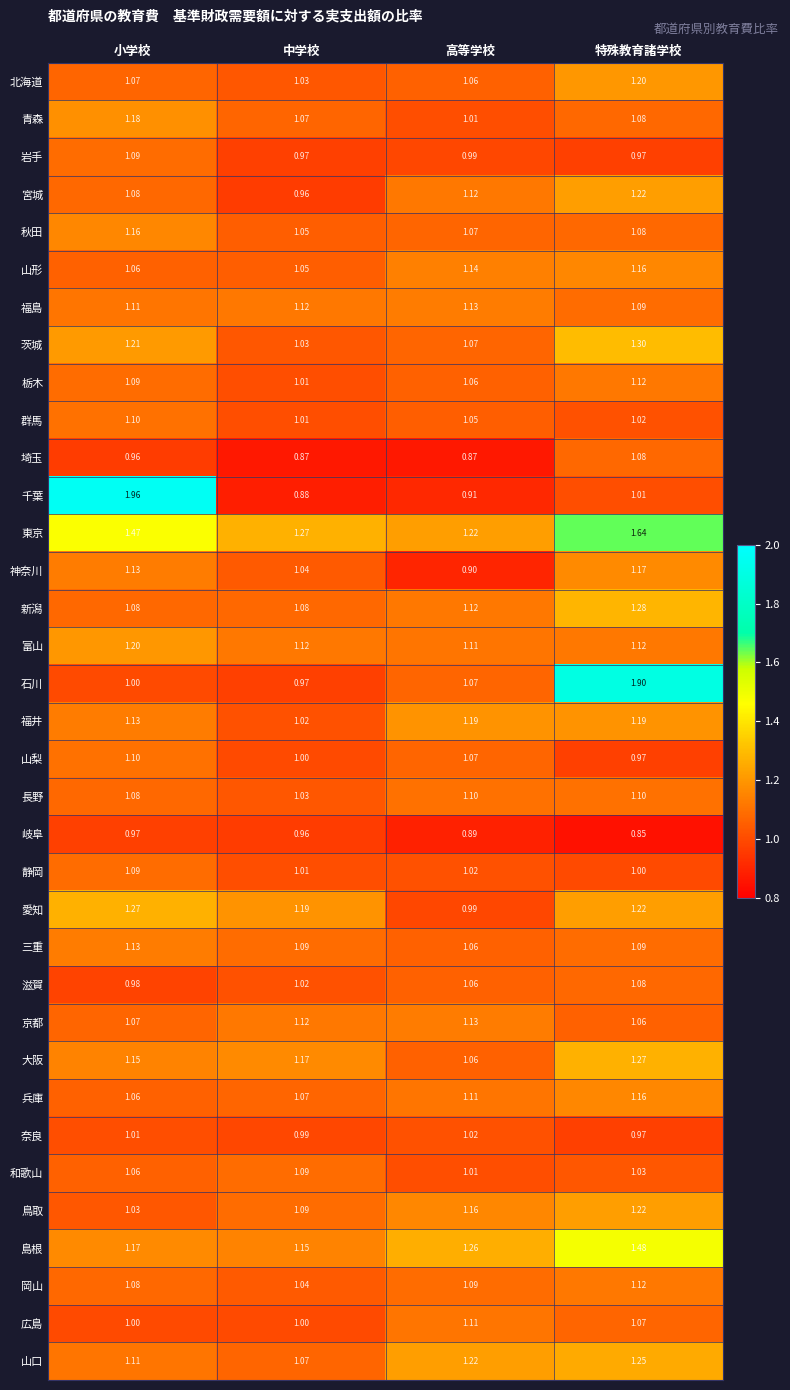

Which series changed the most between 中学校 and 特殊教育諸学校?

石川